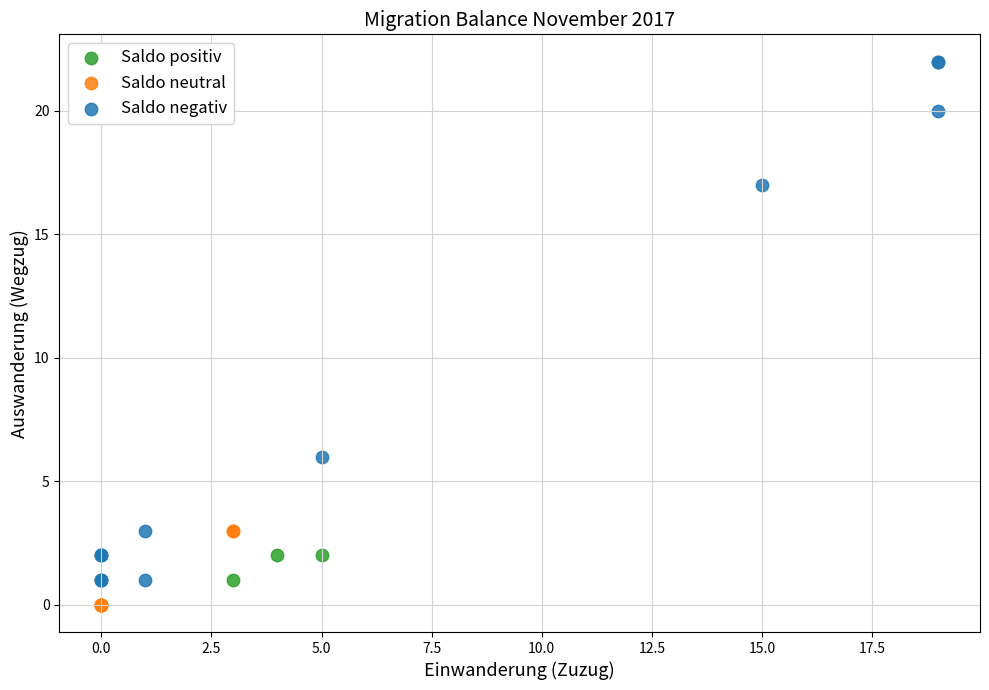

Which series reaches the minimum Y coordinate?

Saldo neutral